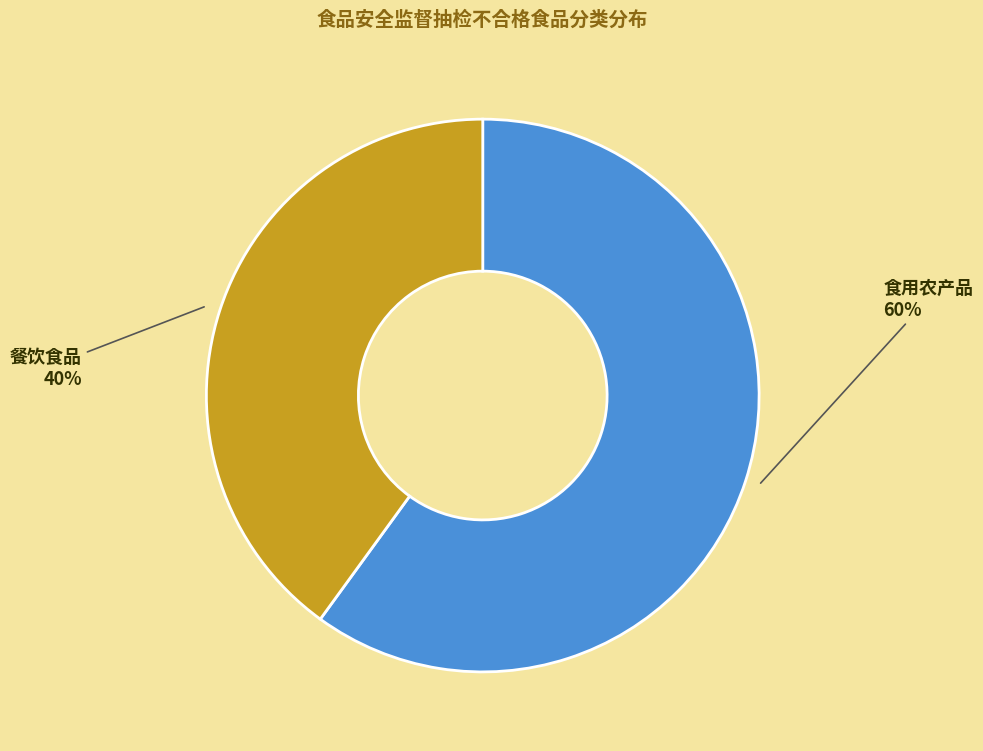

To the nearest percent, what percentage of the pie is 餐饮食品?

40%